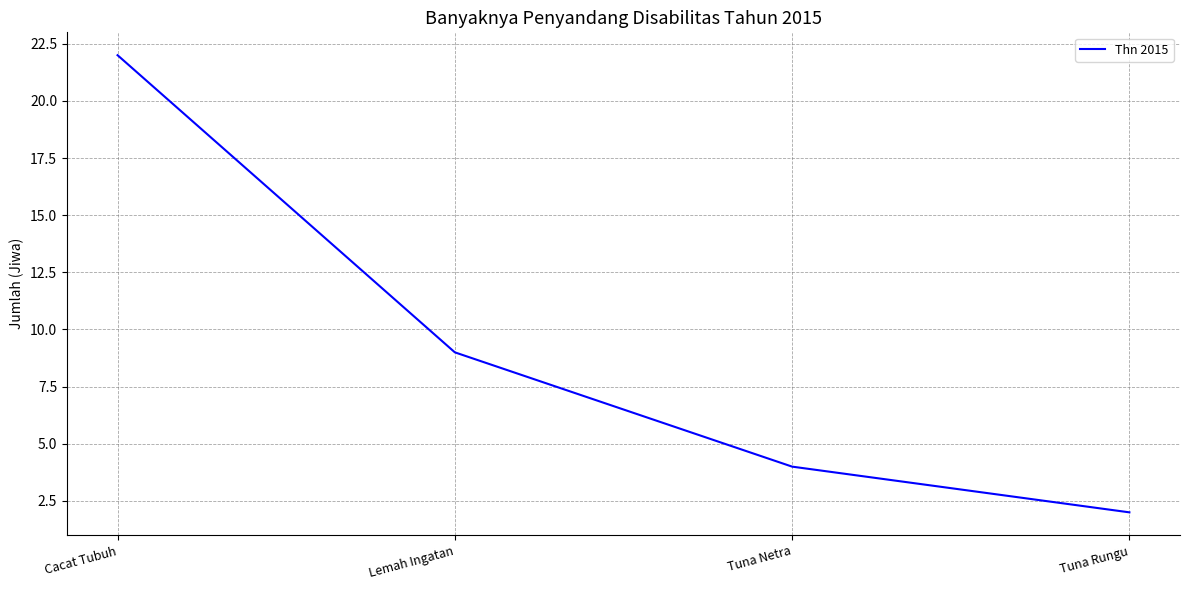

What position from the right is Tuna Rungu?

1